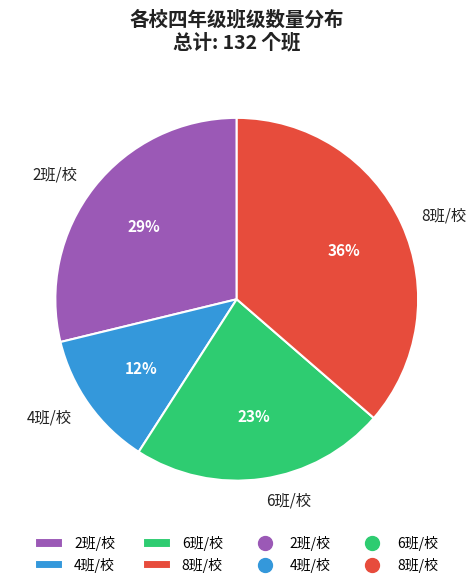

Which slice is the largest?

8班/校